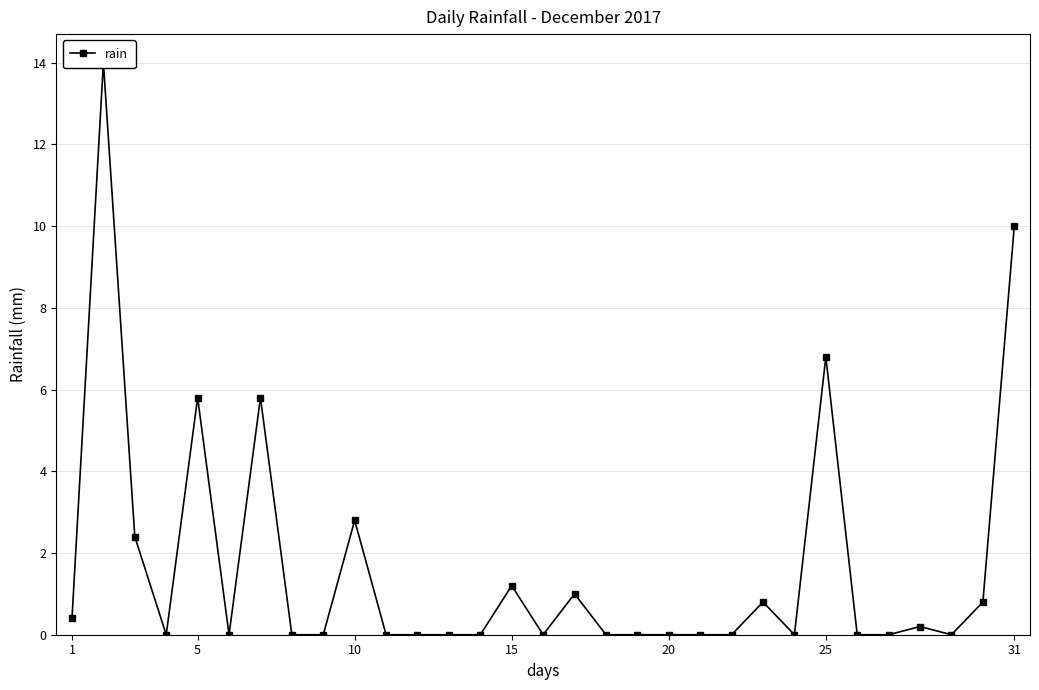

How many values are above zero?

13